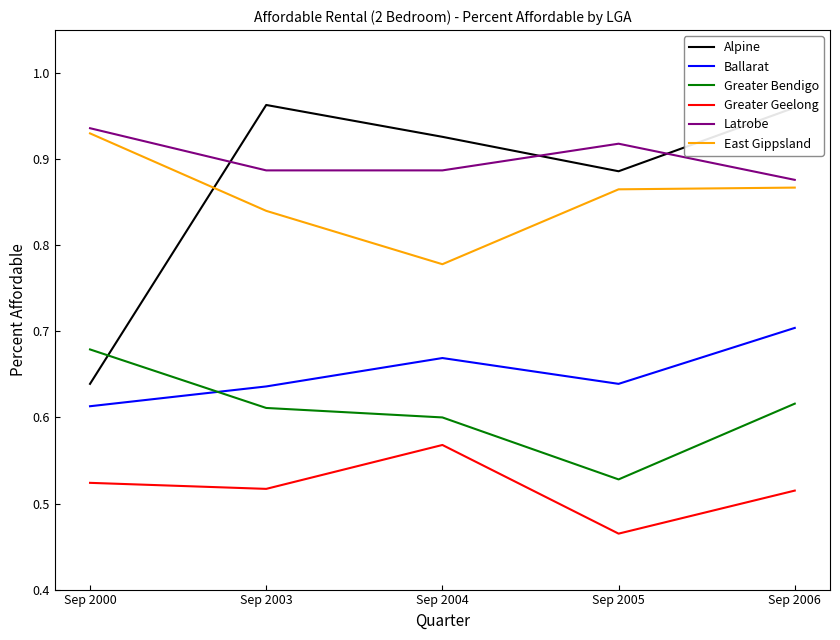

List the series in order of their peak value, lowest first.

Greater Geelong, Greater Bendigo, Ballarat, East Gippsland, Latrobe, Alpine